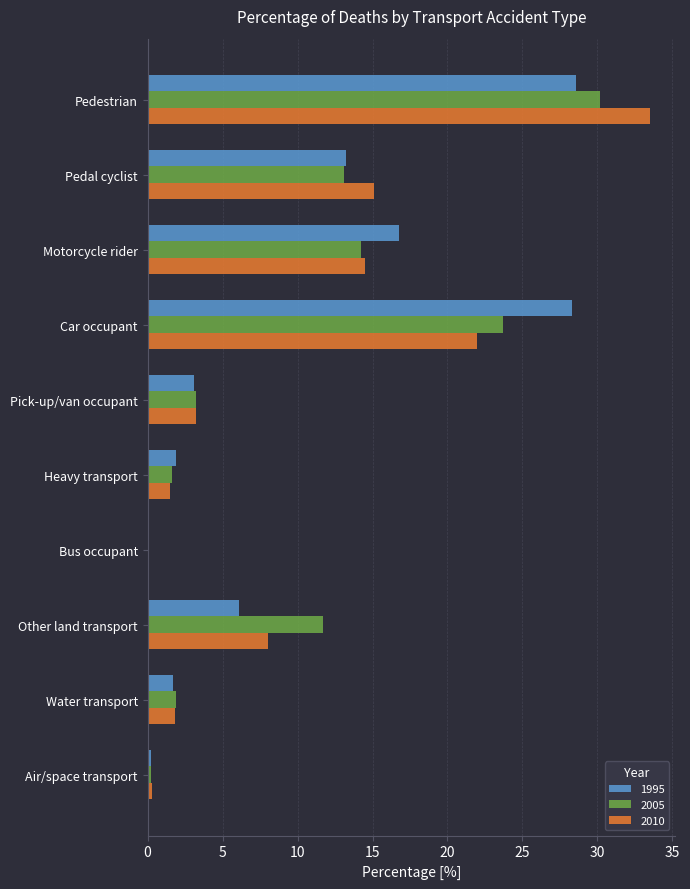

At which category is the sum across all series the highest?

Pedestrian